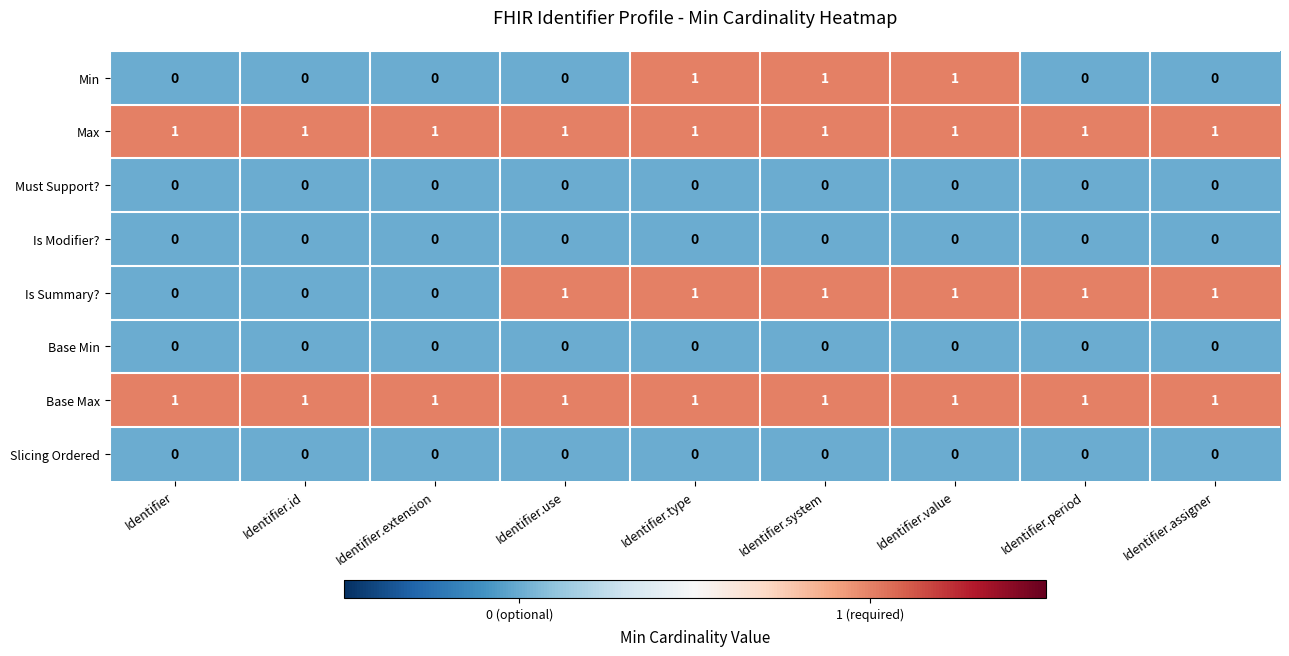

Is it true that Min equals 0 at Identifier.value?

False